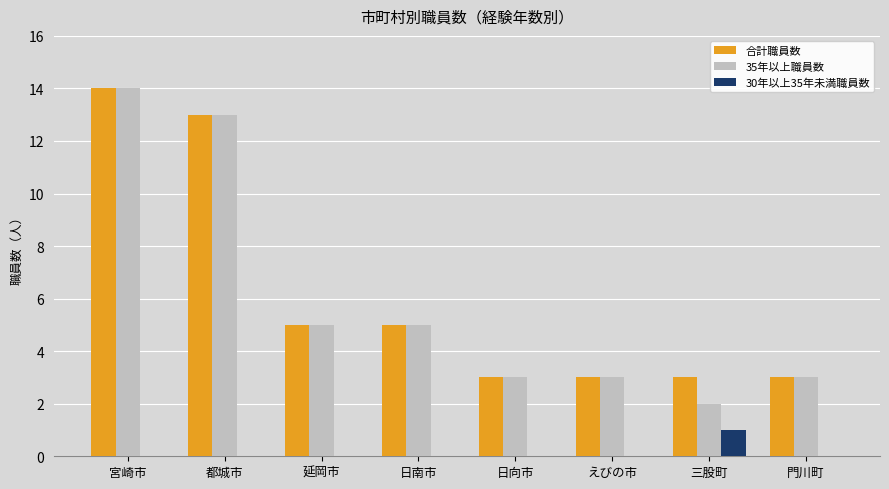

Which category has the highest value in the 30年以上35年未満職員数 series?

三股町